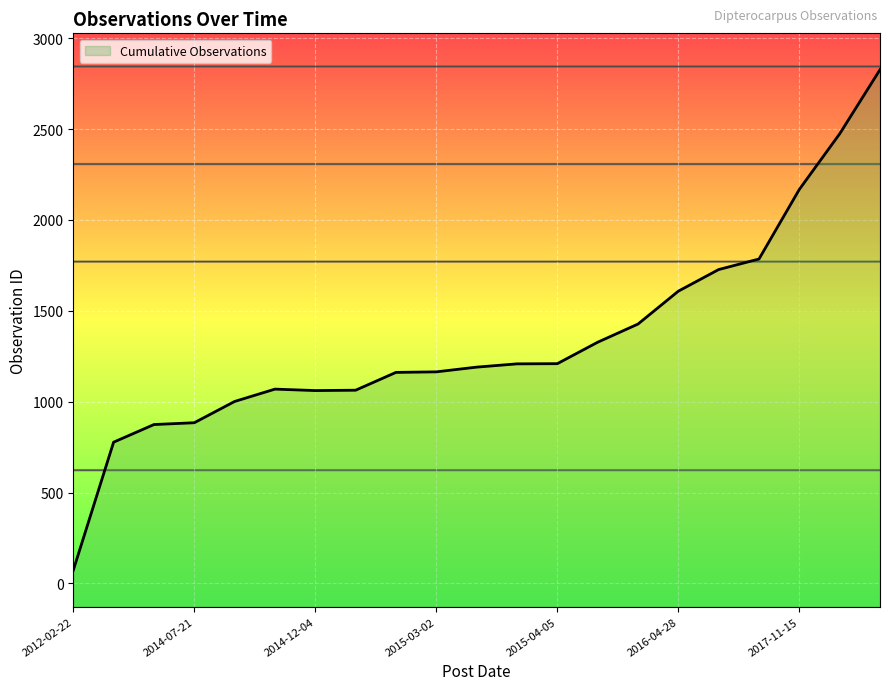

Reading left to right, transcribe all the data shown in this chart.

72	777	874	884	1001	1069	1061	1063	1161	1164	1190	1208	1209	1327	1427	1608	1727	1785	2168	2474	2827